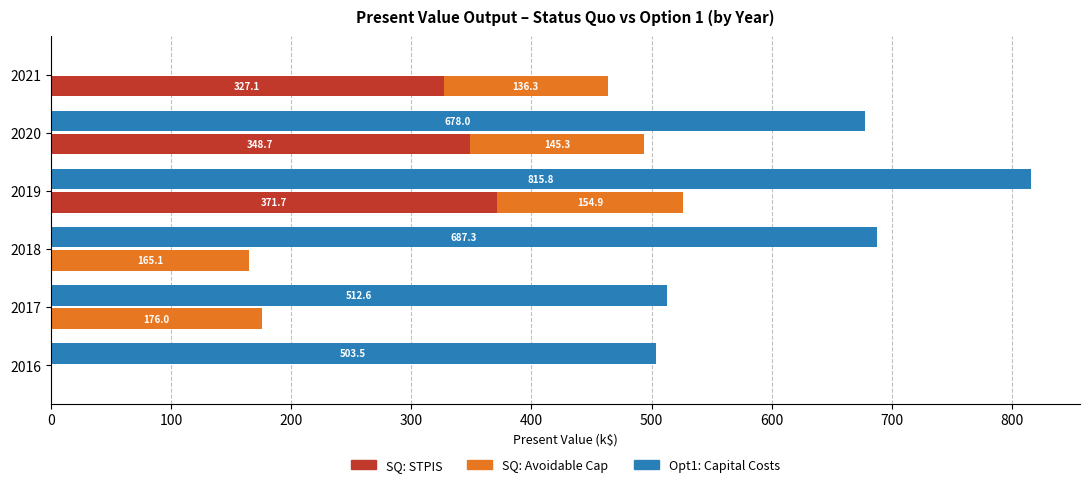

Are the bars grouped side by side (vs. stacked)?

Yes